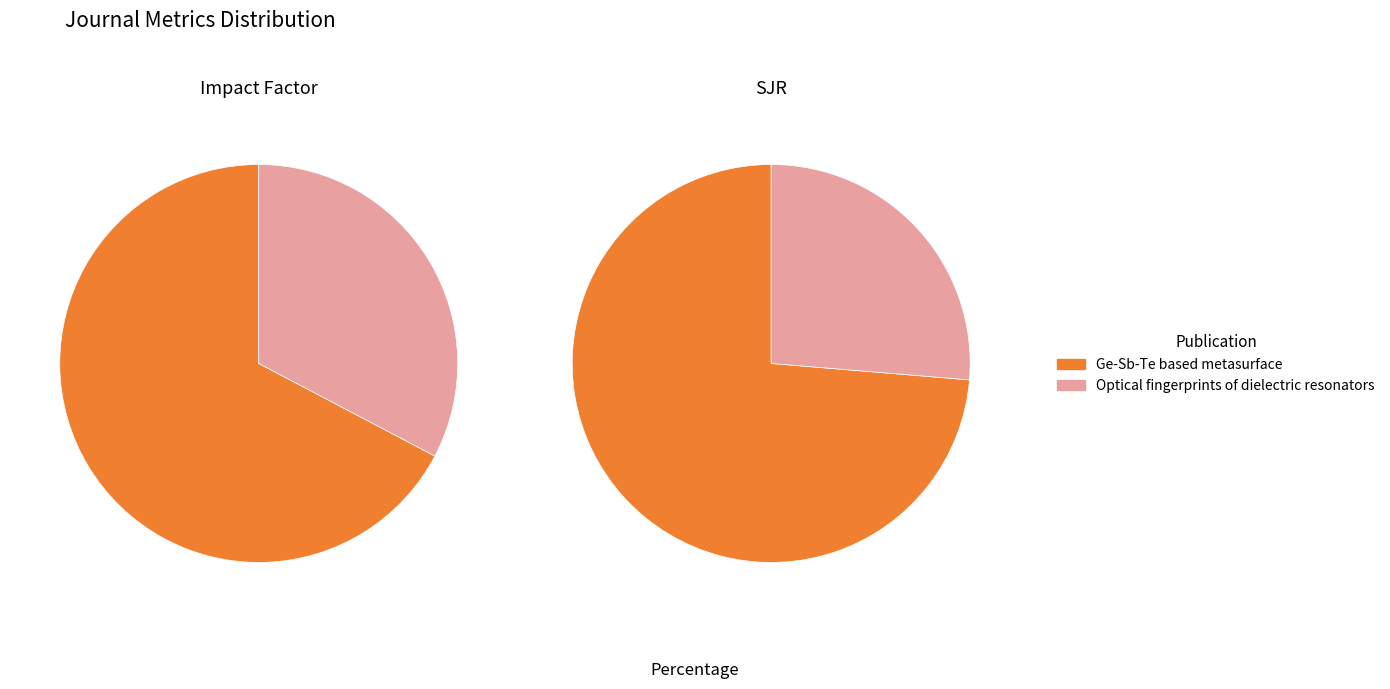

To the nearest percent, what is the combined percentage of values_if and values_sjr?

100%